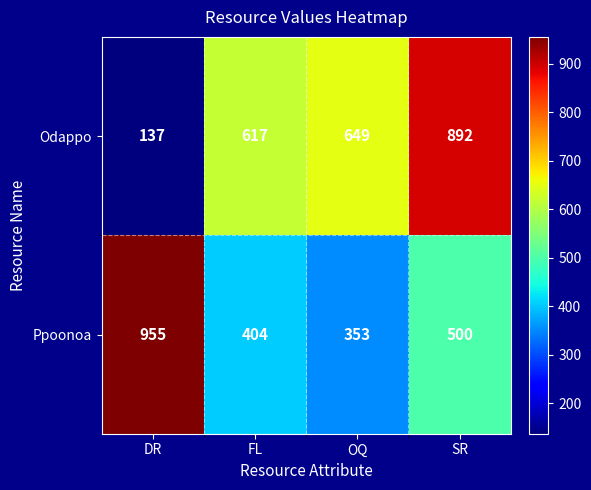

Where is Odappo nearest to the value 514?

FL